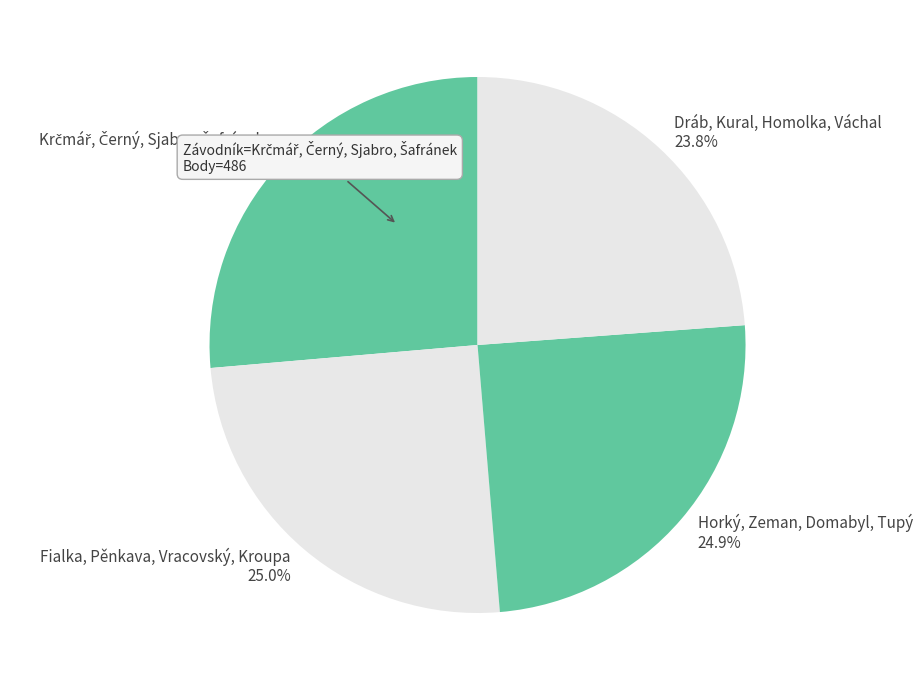

Count the number of slices in the pie.

4